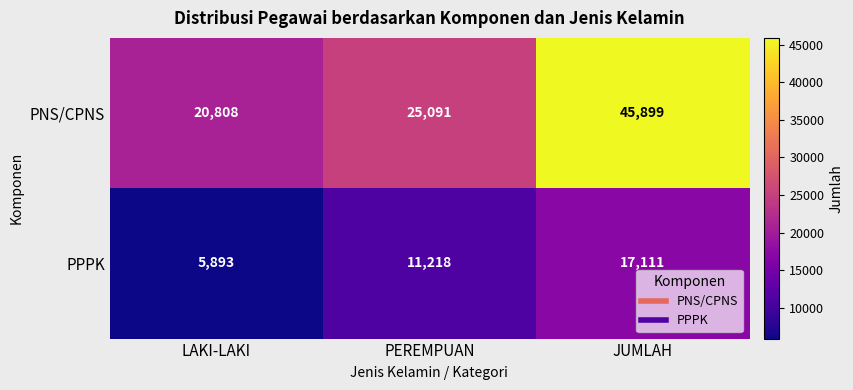

The value of PPPK at PEREMPUAN is 11218. True or false?

True